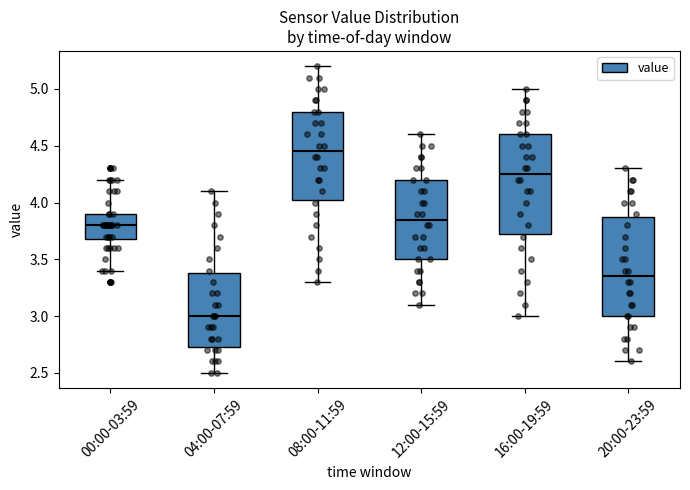

Which box has the lowest median line?

04:00-07:59